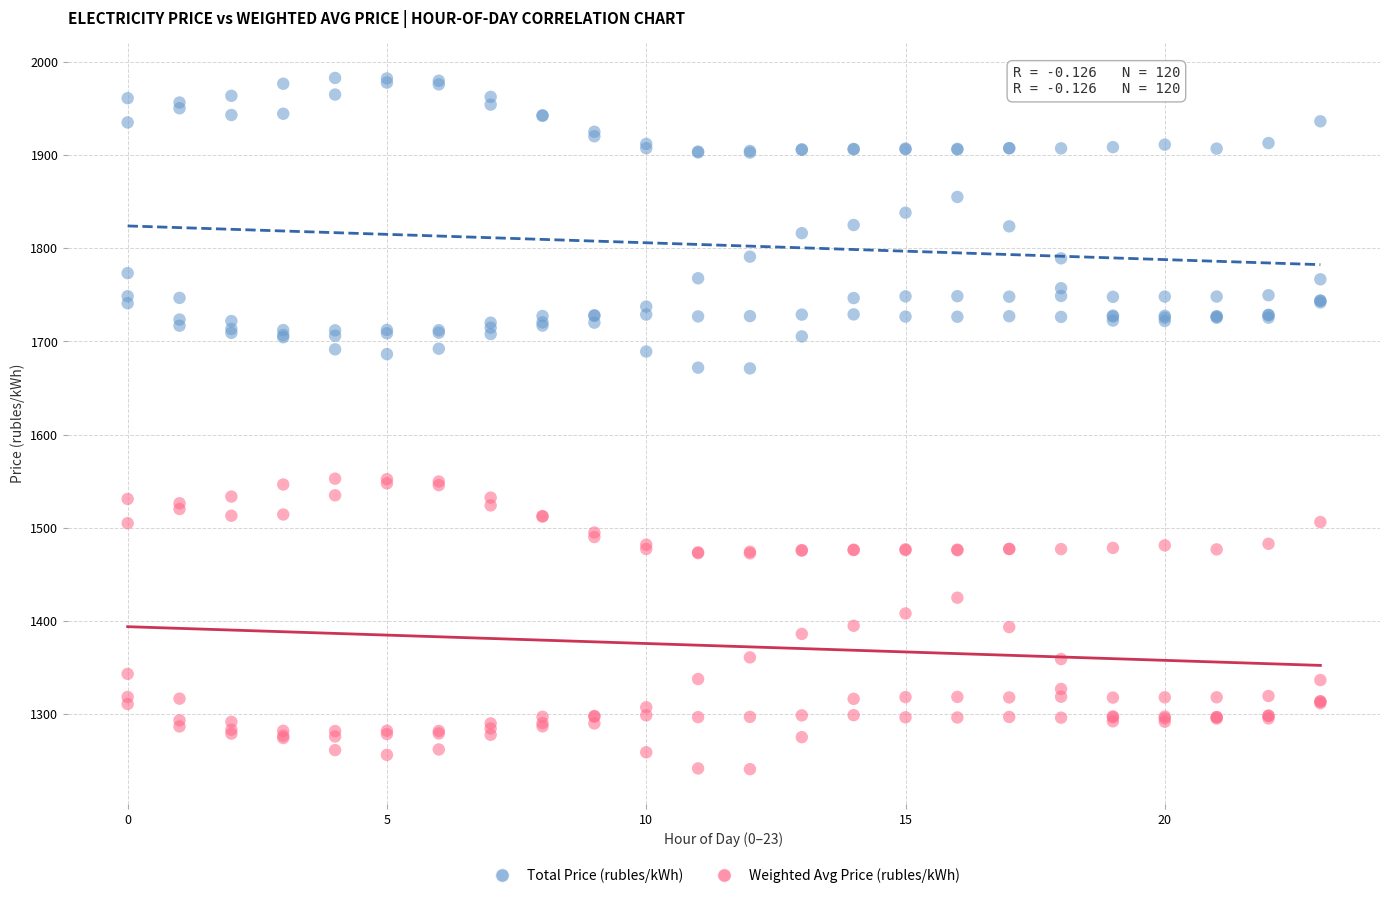

What are all the series names shown in the legend?

Total Price (rubles/kWh), Weighted Avg Price (rubles/kWh)